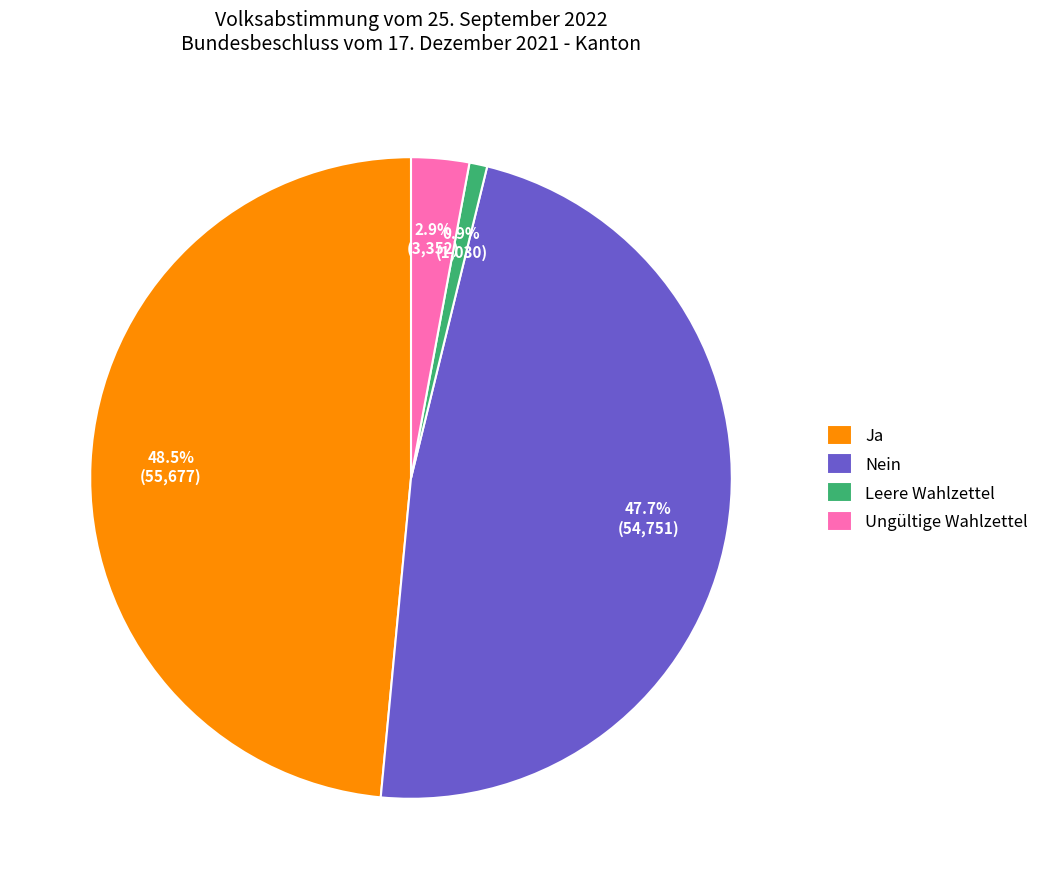

The Leere Wahlzettel slice represents 1% of the pie. True or false?

True